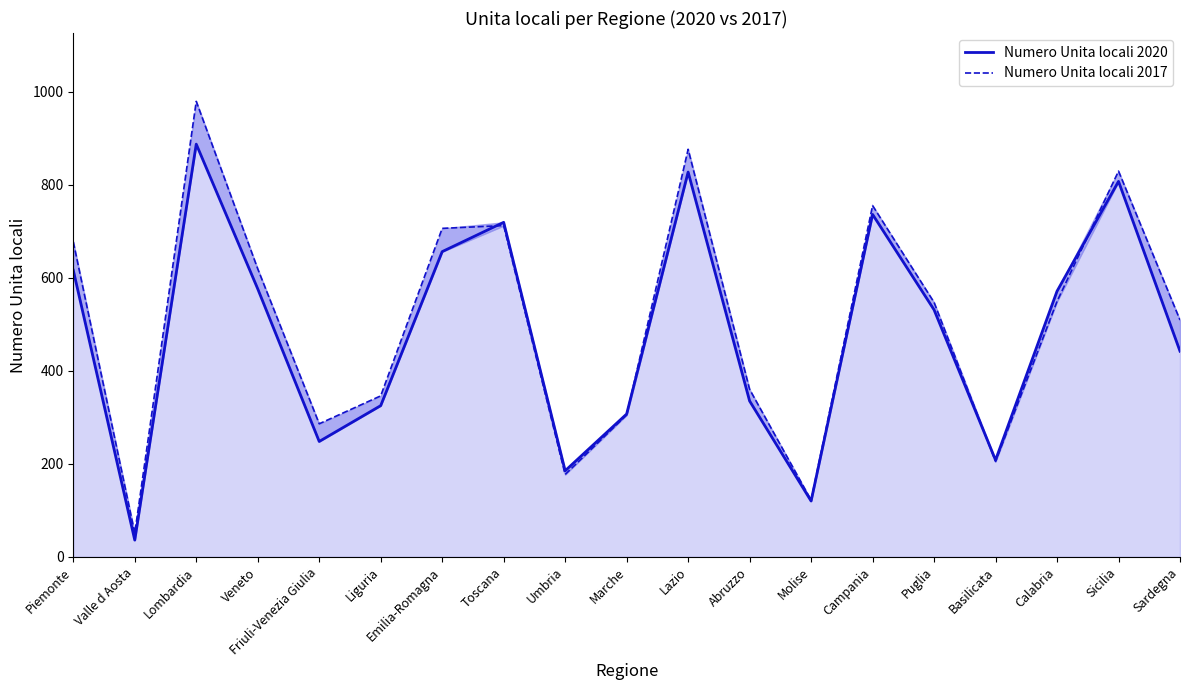

What is the label of the 4th point from the left?

Veneto